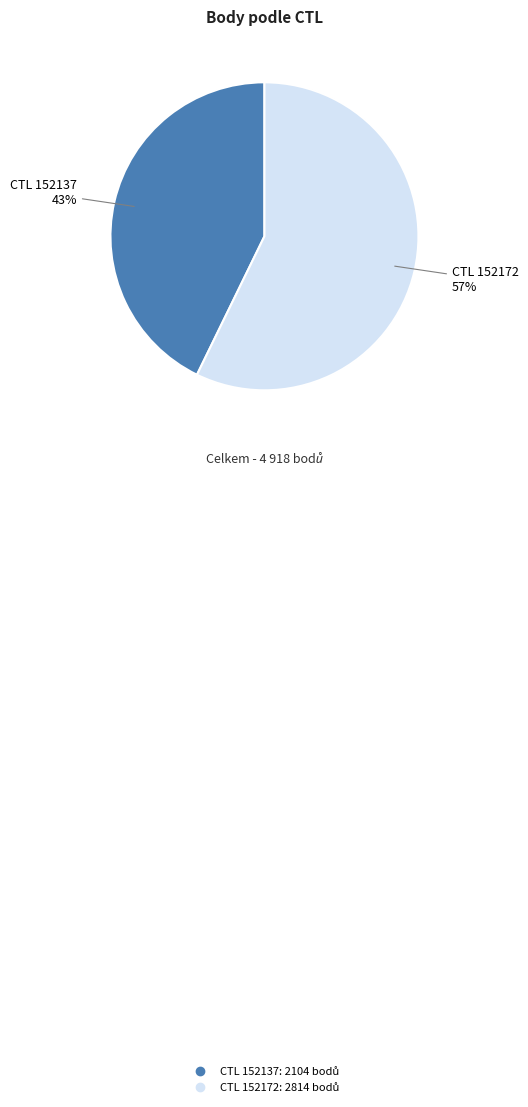

How many slices are in this pie chart?

2